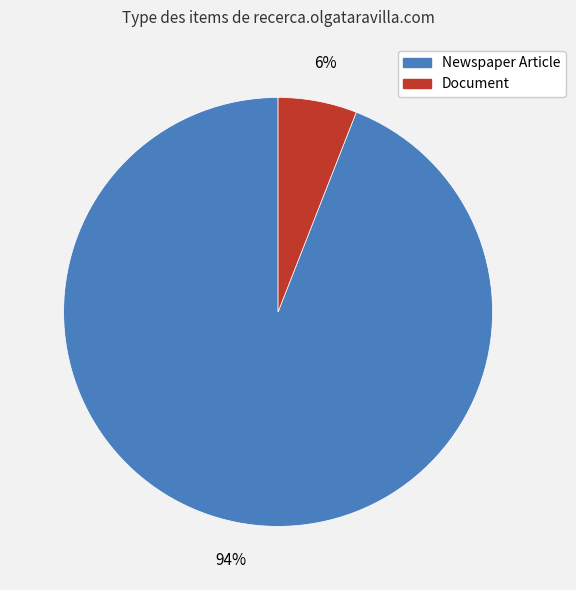

To the nearest percent, what is the combined percentage of Document and Newspaper Article?

100%